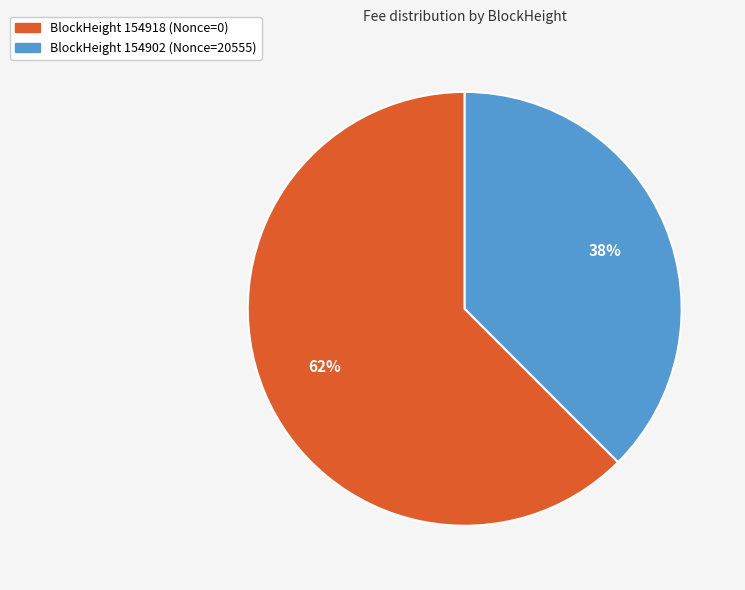

To the nearest percent, what is the combined percentage of BlockHeight 154902 (Nonce=20555) and BlockHeight 154918 (Nonce=0)?

100%